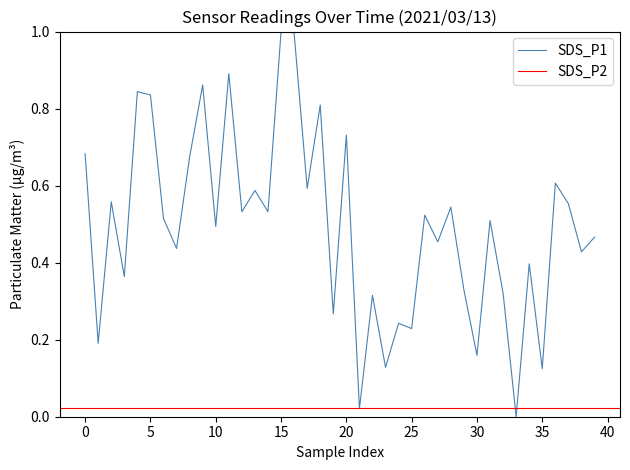

What is the sum of all values?

19.7